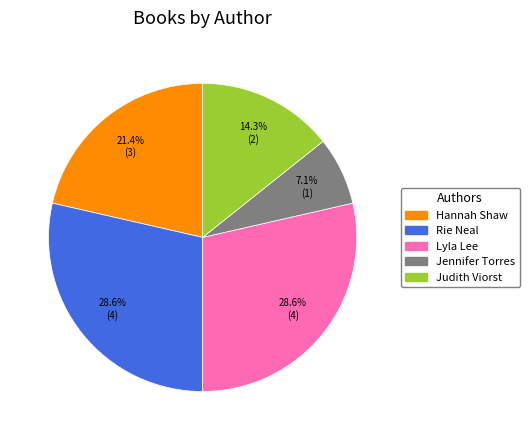

The Rie Neal slice represents 14% of the pie. True or false?

False